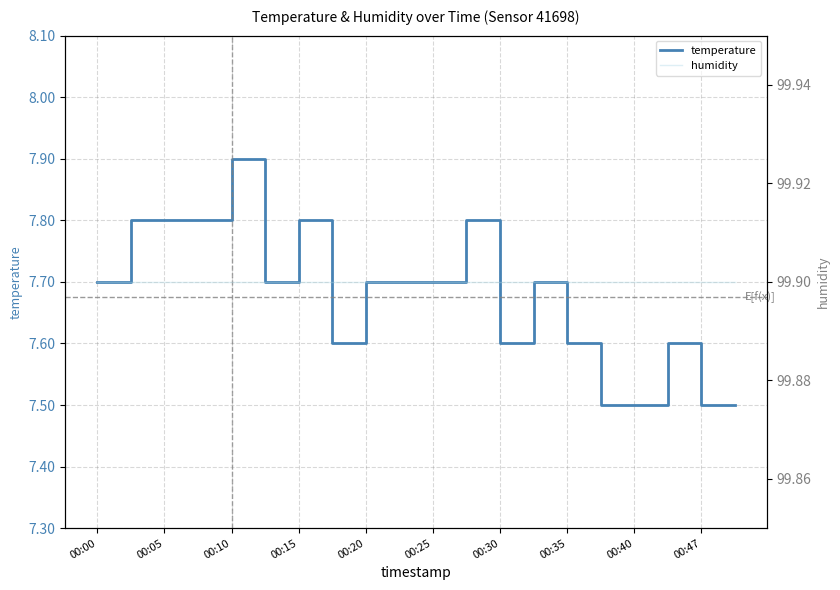

True or false: temperature has a value of 12.8 at 00:15.

False